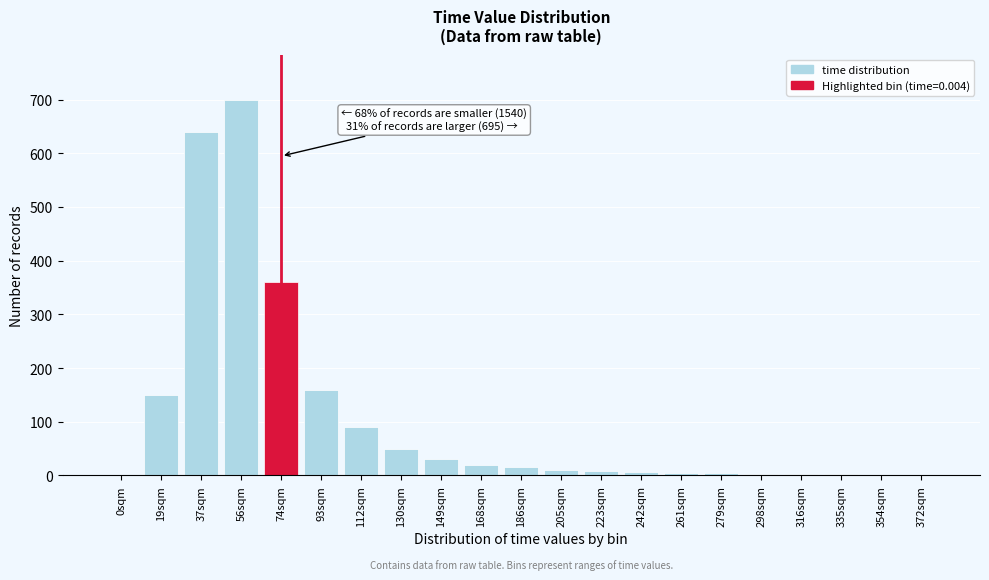

What is the sum of all values?

2257